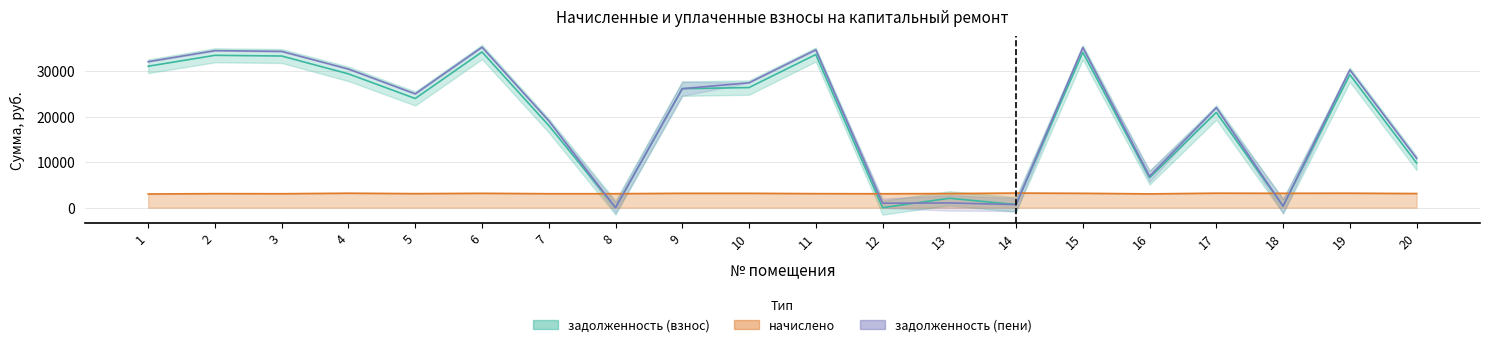

Reading left to right, what are all the values shown in this chart?

задолженность (взнос): 1=31051.7	2=33449.5	3=33294.2	4=29373.2	5=23963.7	6=34185.5	7=18045.1	8=0.0	9=26125.1	10=26370.5	11=33624.1	12=0.0	13=2062.8	14=679.8	15=34116.2	16=6584.9	17=20914.3	18=331.6	19=29197.4	20=9799.6
начислено: 1=3002.0	2=3074.6	3=3057.8	4=3169.4	5=3074.6	6=3147.1	7=3059.6	8=3062.3	9=3147.1	10=3147.1	11=3074.6	12=3052.3	13=3094.1	14=3199.6	15=3147.1	16=3024.4	17=3175.0	18=3152.7	19=3169.4	20=3096.9
задолженность (пени): 1=32052.4	2=34474.4	3=34313.5	4=30429.6	5=24988.6	6=35234.5	7=19064.9	8=0.0	9=26125.2	10=27419.5	11=34649.0	12=975.0	13=1031.2	14=672.3	15=35165.2	16=6893.4	17=21972.7	18=332.2	19=30253.8	20=10831.9